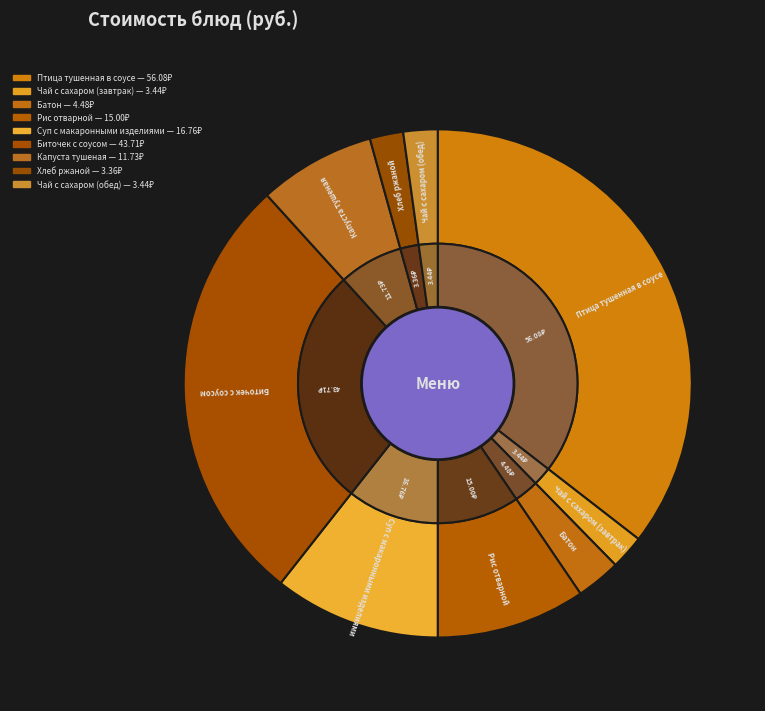

To the nearest percent, what is the difference between the largest and smallest slice percentages?

33%